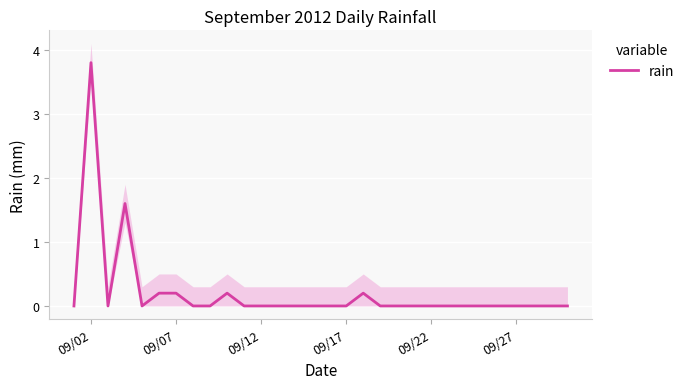

How many points are lower than both their immediate neighbors (excluding endpoints)?

2